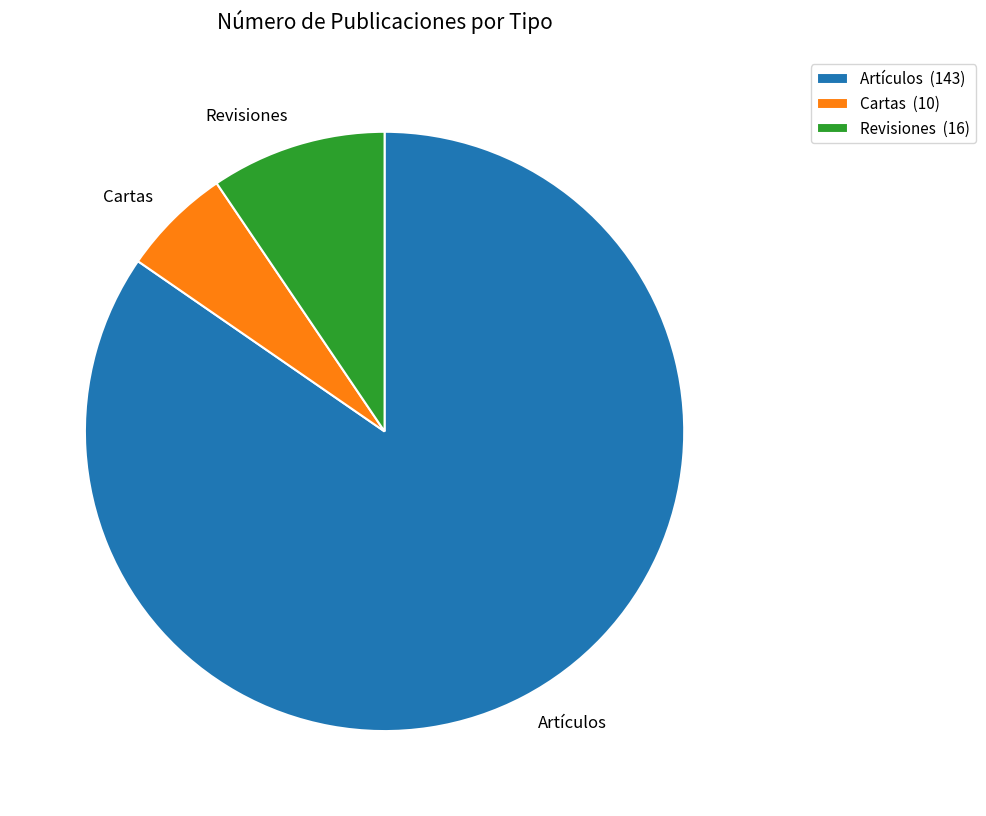

Is it true that Cartas is 6% of the pie?

True